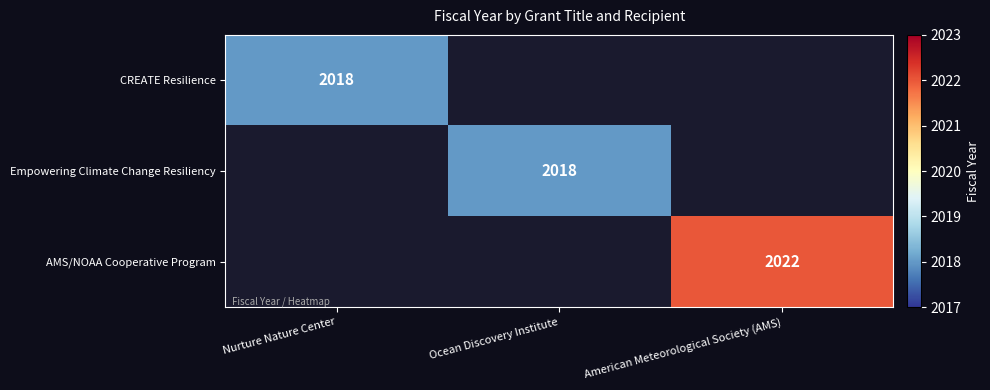

True or false: AMS/NOAA Cooperative Program has a value of 2022 at American Meteorological Society (AMS).

True